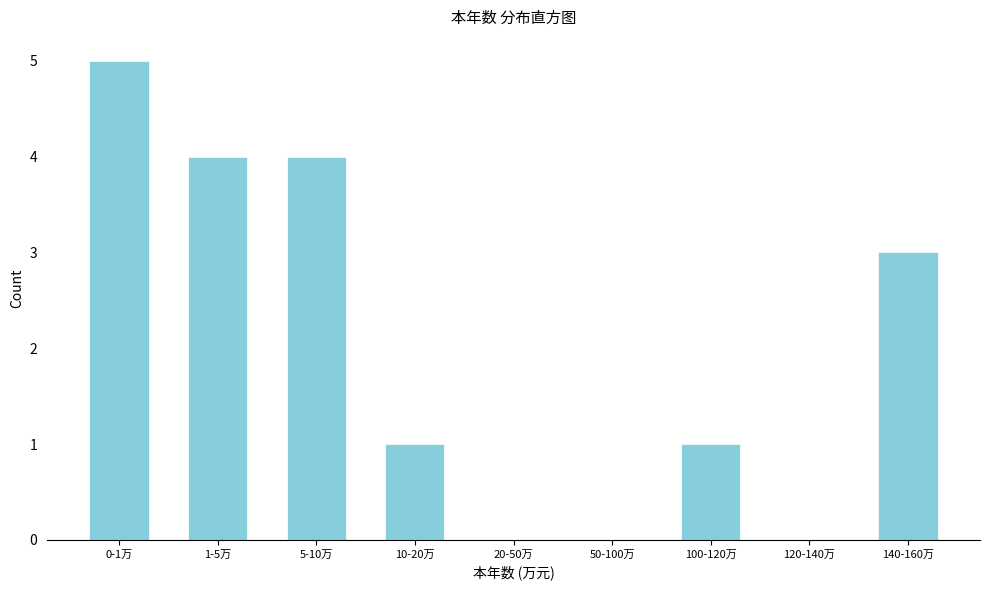

Reading right to left, what are all the values shown in this chart?

140-160万=3	120-140万=0	100-120万=1	50-100万=0	20-50万=0	10-20万=1	5-10万=4	1-5万=4	0-1万=5